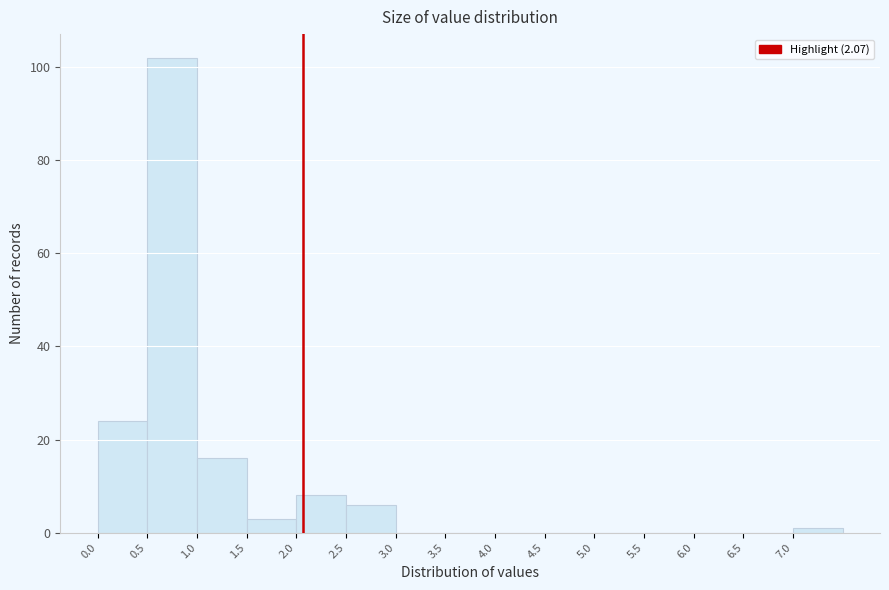

Reading left to right, transcribe this chart: for each bar, give the range it covers on the x-axis and its height. The values are not printed on the chart, so give them approximately, as read against the axis.

0.0 to 0.5: 24
0.5 to 1.0: 102
1.0 to 1.5: 16
1.5 to 2.0: 4
2.0 to 2.5: 8
2.5 to 3.0: 6
3.0 to 3.5: 0
3.5 to 4.0: 0
4.0 to 4.5: 0
4.5 to 5.0: 0
5.0 to 5.5: 0
5.5 to 6.0: 0
6.0 to 6.5: 0
6.5 to 7.0: 0
7.0 to 7.5: under 2